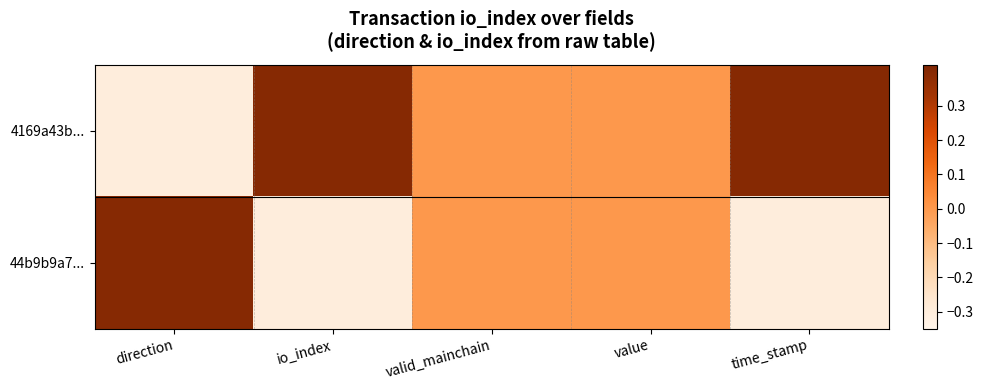

Reading left to right, extract all data points from this chart.

4169a43b...: direction=-0.3	io_index=0.4	valid_mainchain=0.0	value=0.0	time_stamp=0.4
44b9b9a7...: direction=0.4	io_index=-0.3	valid_mainchain=0.0	value=0.0	time_stamp=-0.3